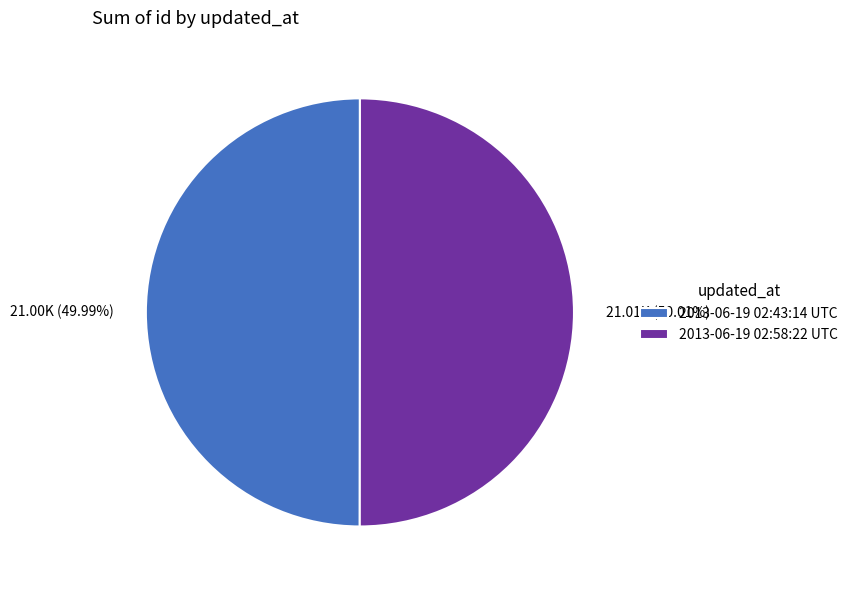

Approximately how many times larger is the value at 2013-06-19 02:58:22 UTC compared to 2013-06-19 02:43:14 UTC?

1.0